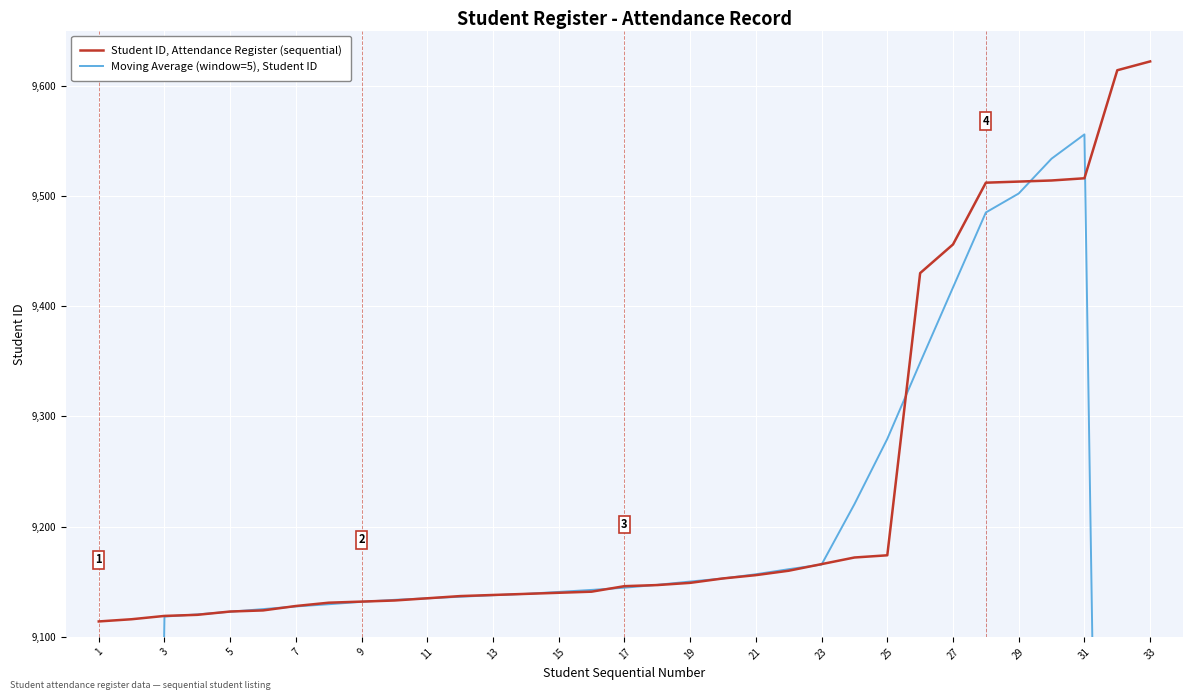

Which label corresponds to the smallest value in the chart?

1